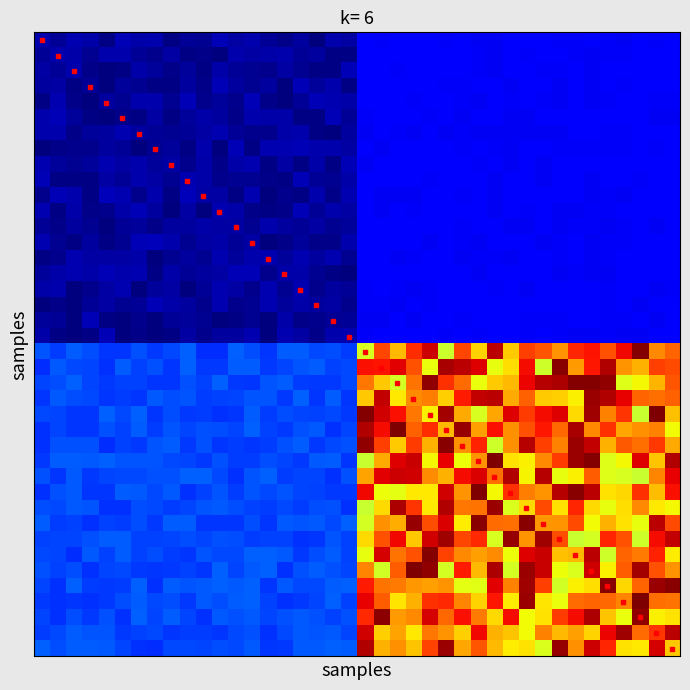

At which category is the sum across all series the highest?

34